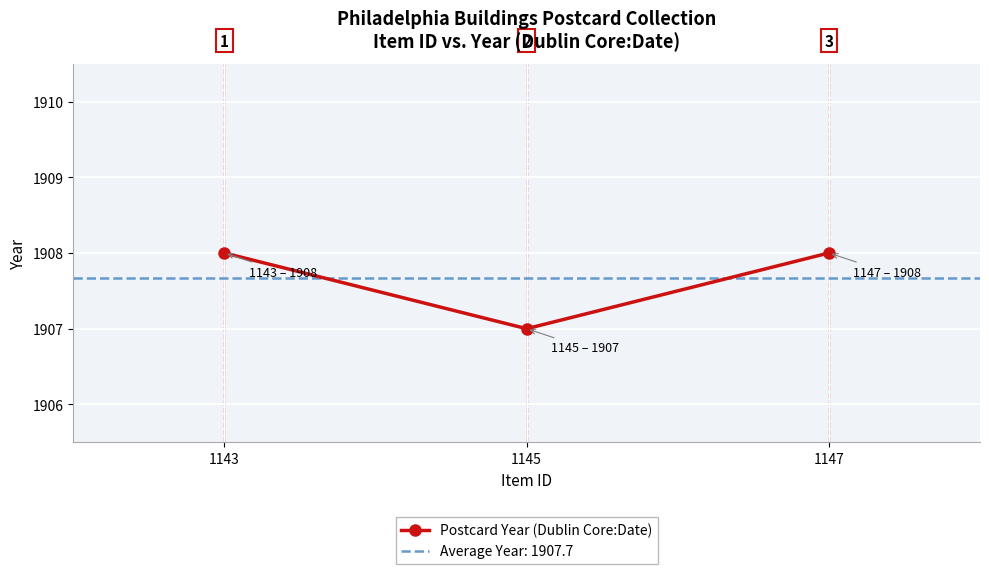

List the labels in order of value, largest first.

1143, 1147, 1145